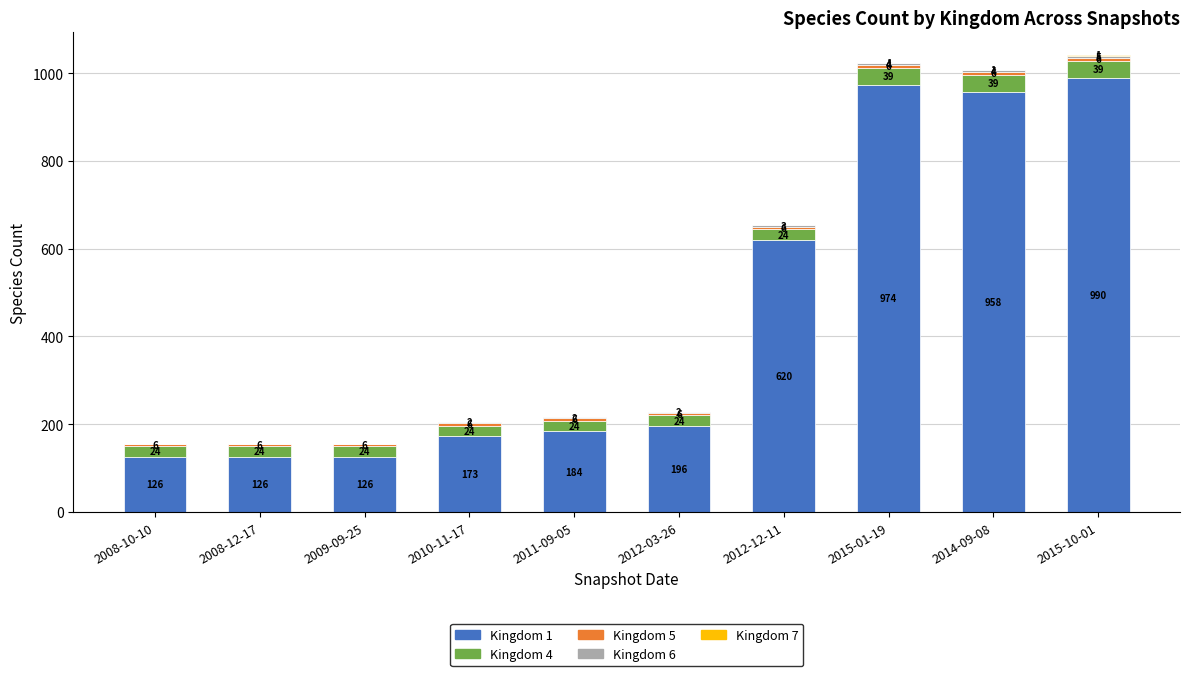

What is the total value across all series at 2015-10-01?

1041